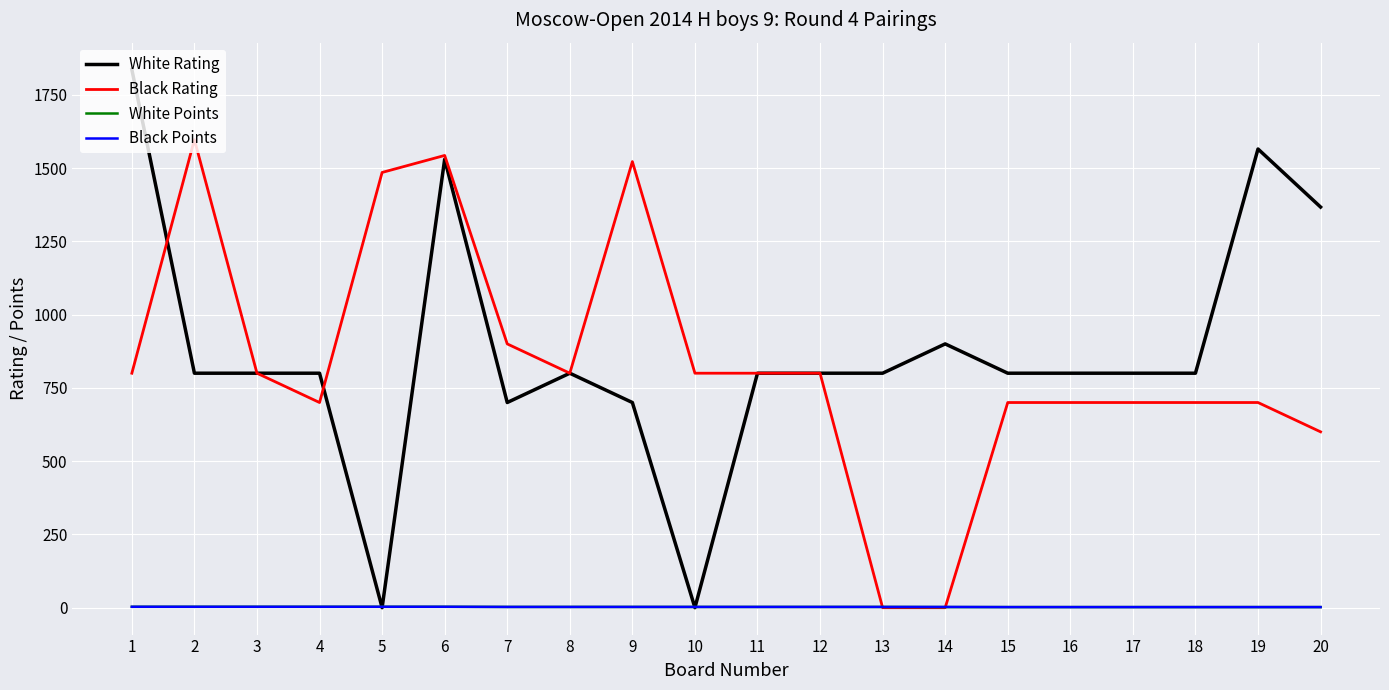

How many intersections are there between Black Points and White Rating?

4